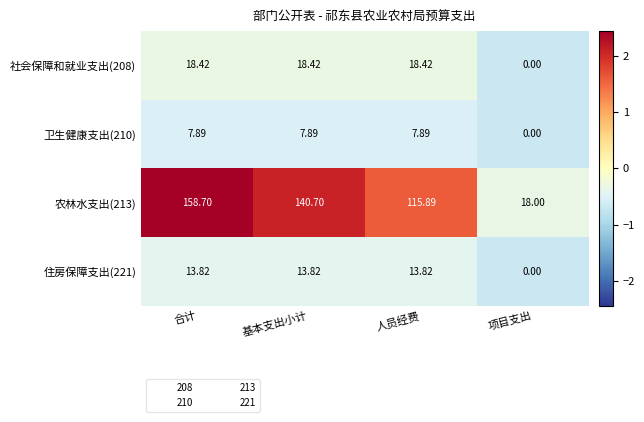

At which category is the sum across all series the highest?

合计